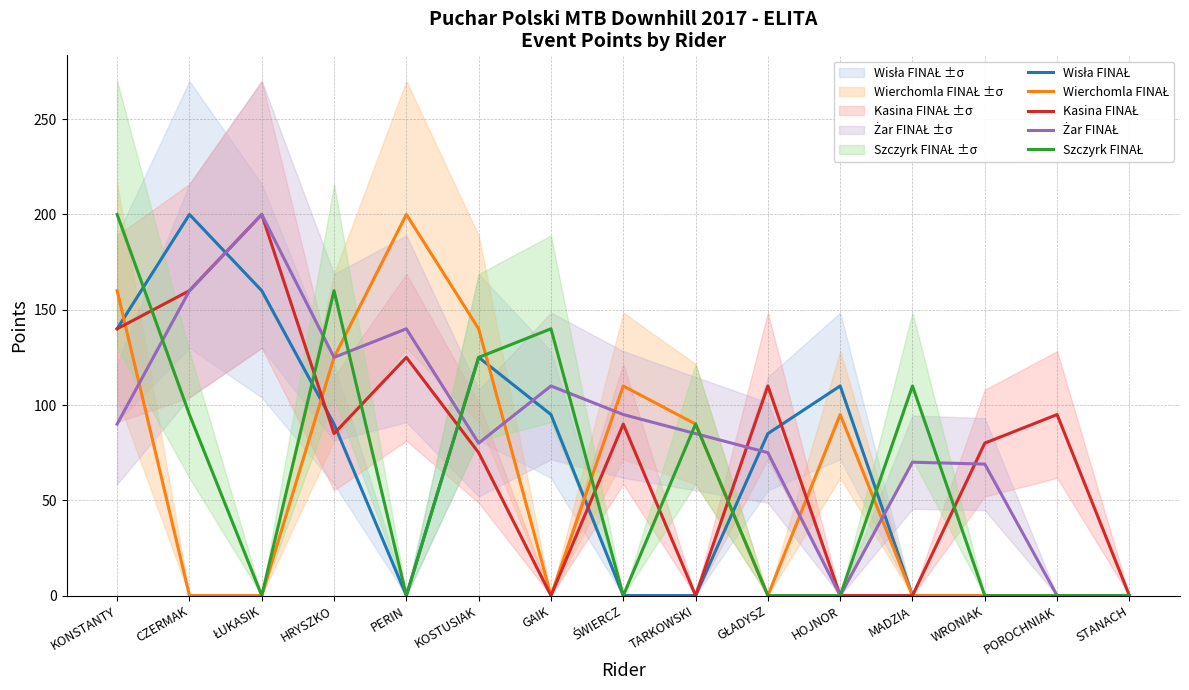

True or false: Wisła FINAŁ has more than 0 interior local peaks.

True